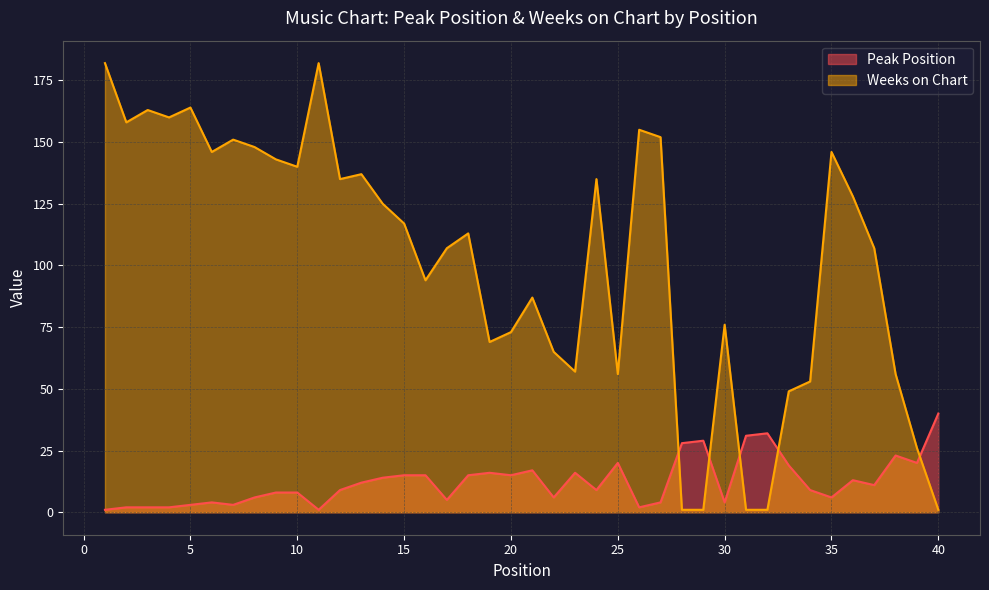

True or false: Weeks on Chart and Peak Position cross at least once.

True